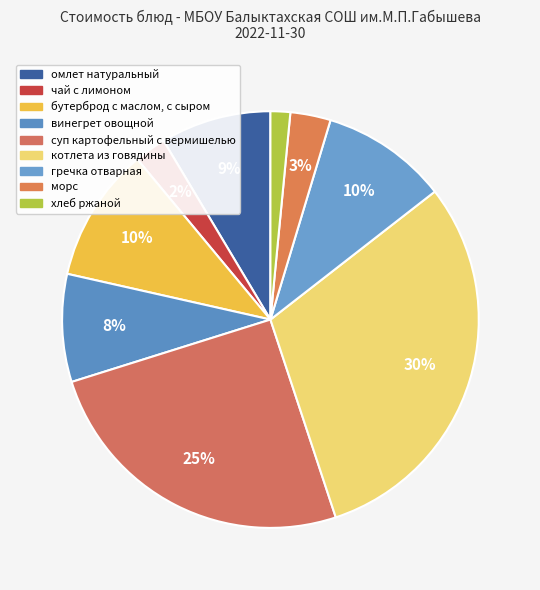

Which has a higher value, котлета из говядины or омлет натуральный?

котлета из говядины